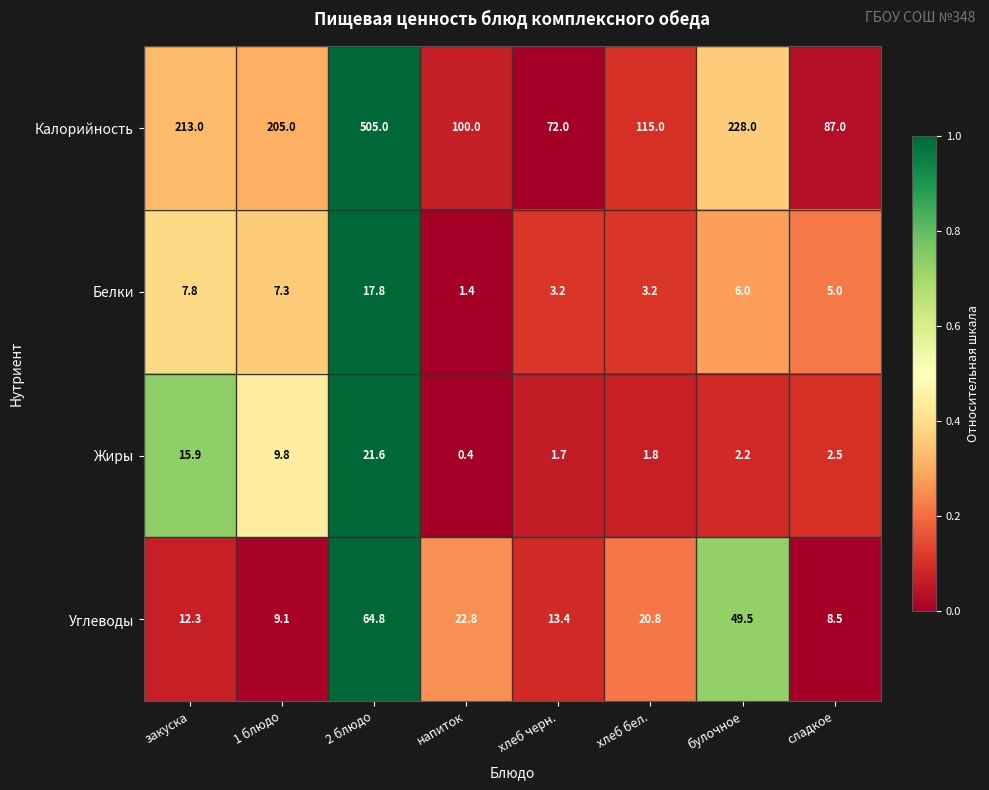

What is the difference between the Углеводы values at закуска and сладкое?

3.8